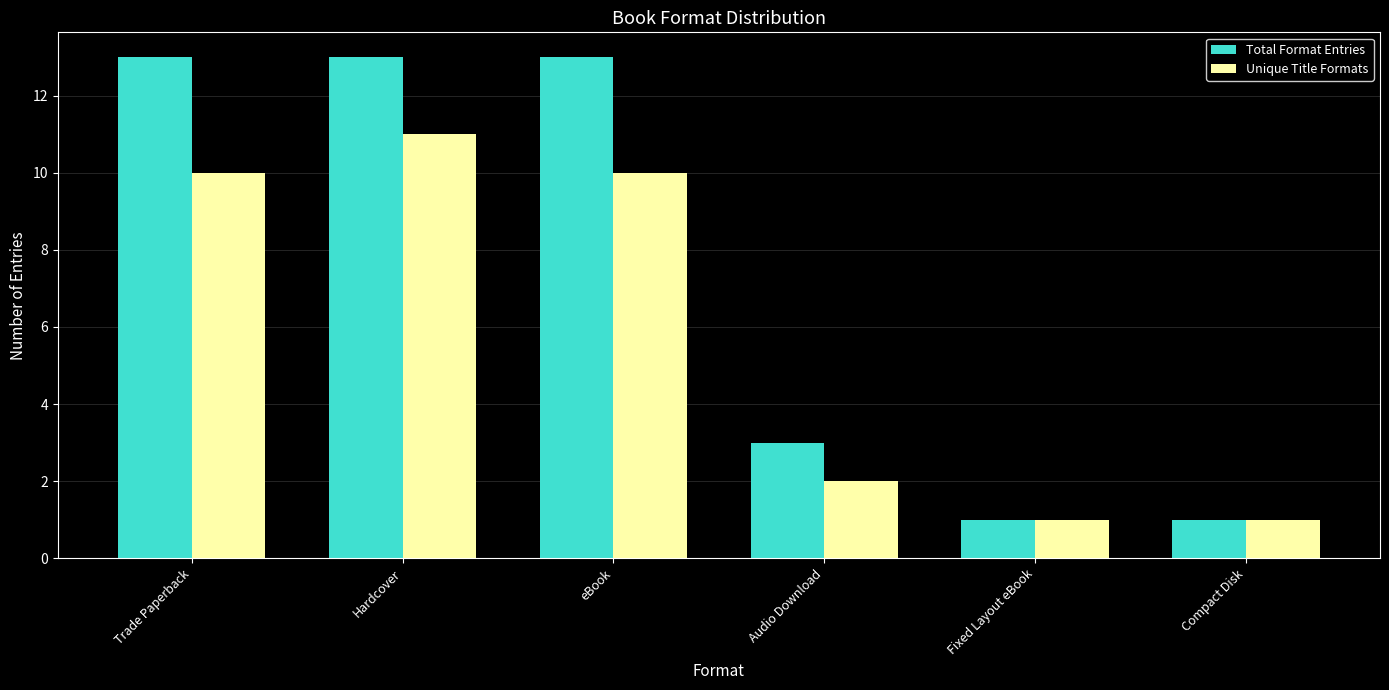

Reading left to right, list all the values displayed in this chart.

Total Format Entries: Trade Paperback=13	Hardcover=13	eBook=13	Audio Download=3	Fixed Layout eBook=1	Compact Disk=1
Unique Title Formats: Trade Paperback=10	Hardcover=11	eBook=10	Audio Download=2	Fixed Layout eBook=1	Compact Disk=1